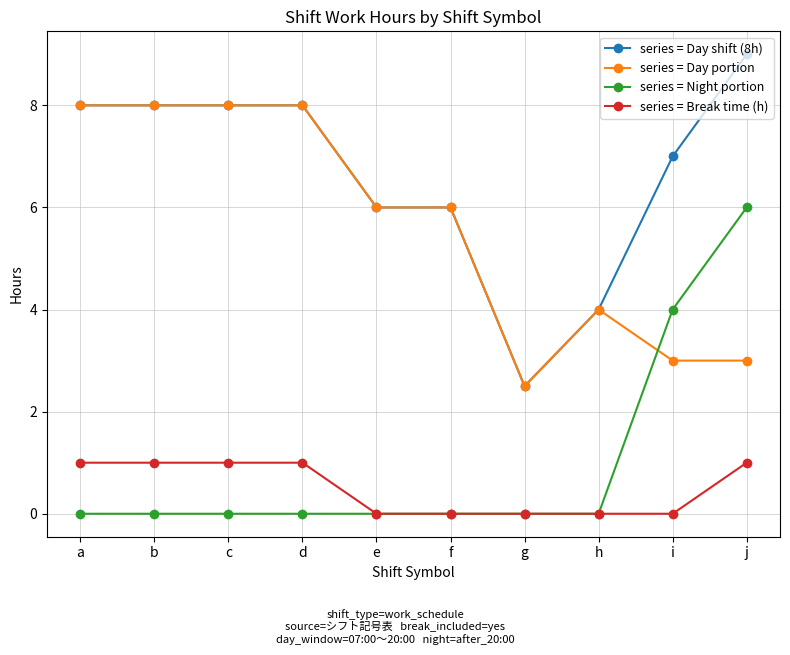

True or false: series = Day shift (8h) and series = Night portion intersect in this chart.

False